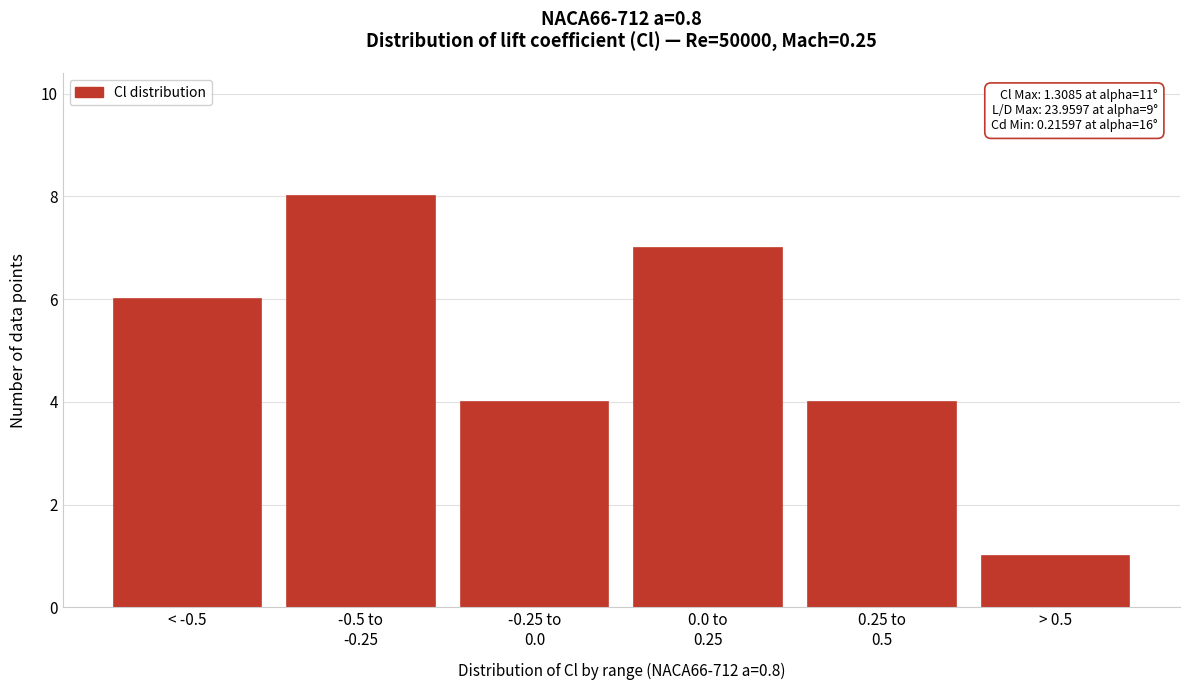

Reading left to right, transcribe all the data shown in this chart.

6	8	4	7	4	1